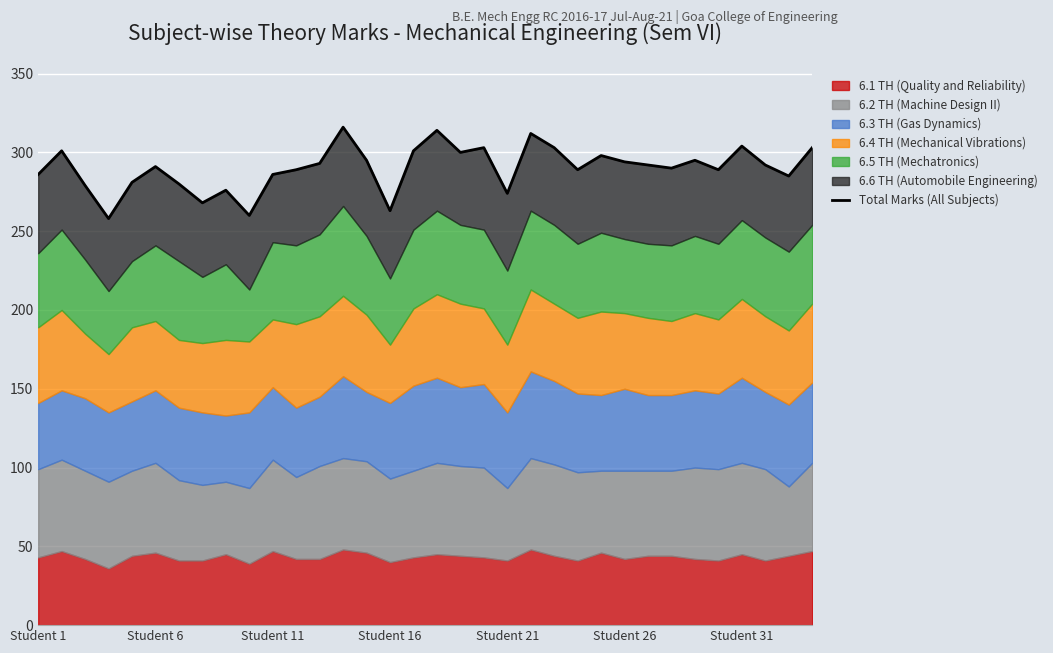

Count the number of values greater than 292.

15